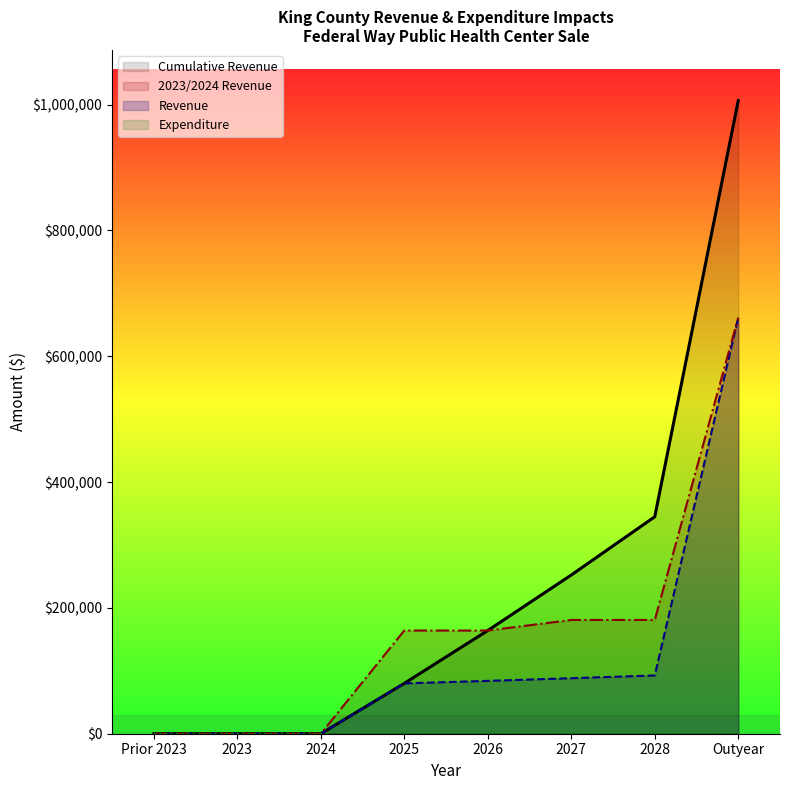

True or false: Revenue and Cumulative Revenue cross at least once.

False